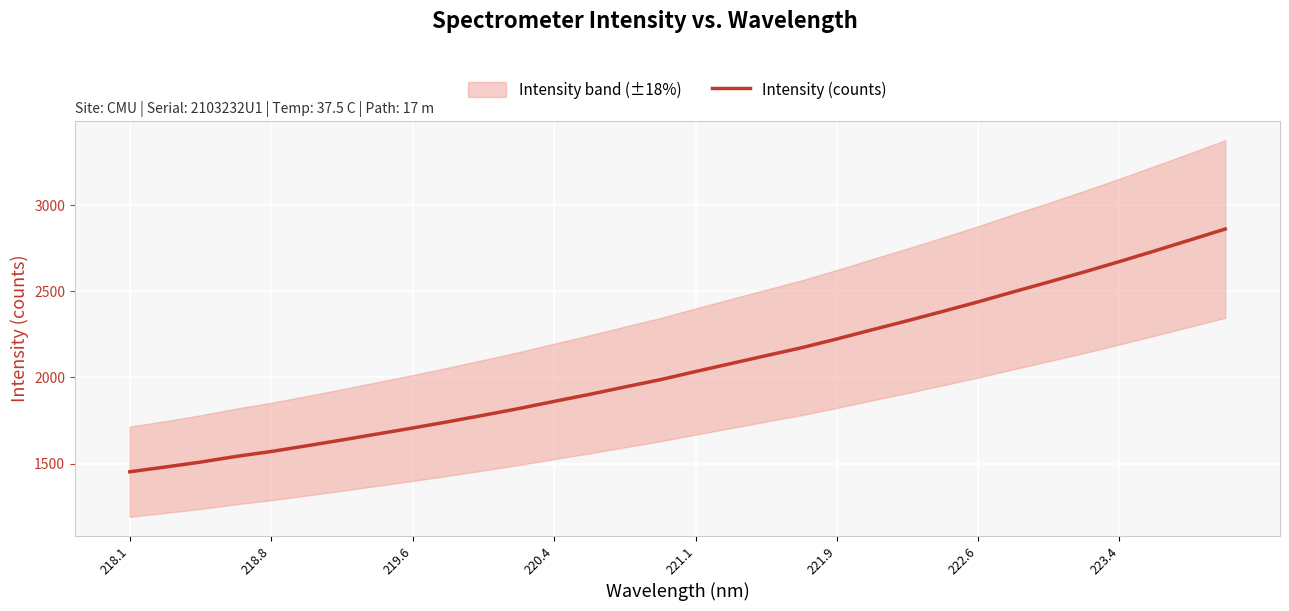

How many lines are shown in the chart?

1